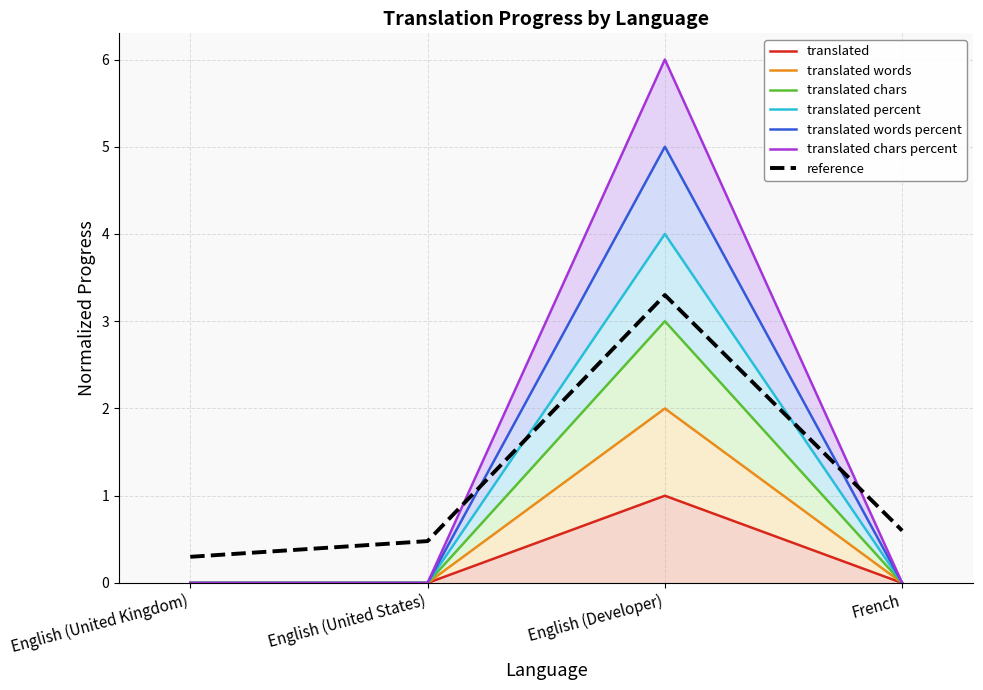

How many interior local peaks does the translated_chars_percent series have?

1